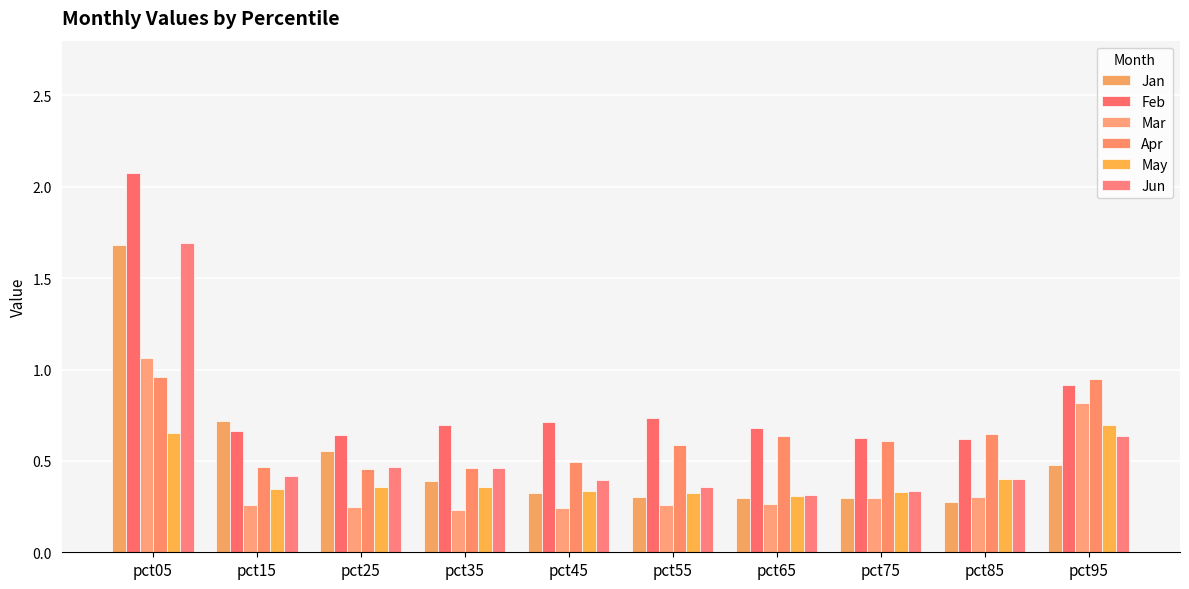

How many distinct data groups are displayed?

6